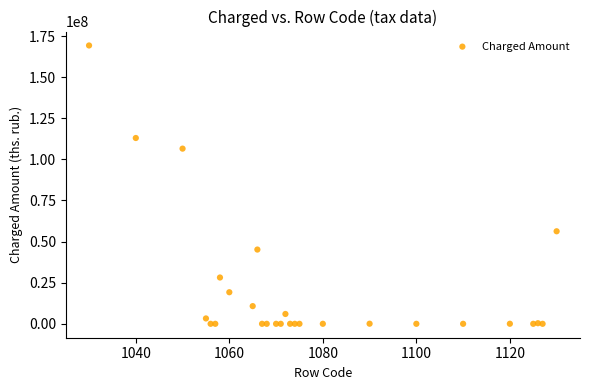

What Y value in the scatter plot is closest to 84634903?

106533268